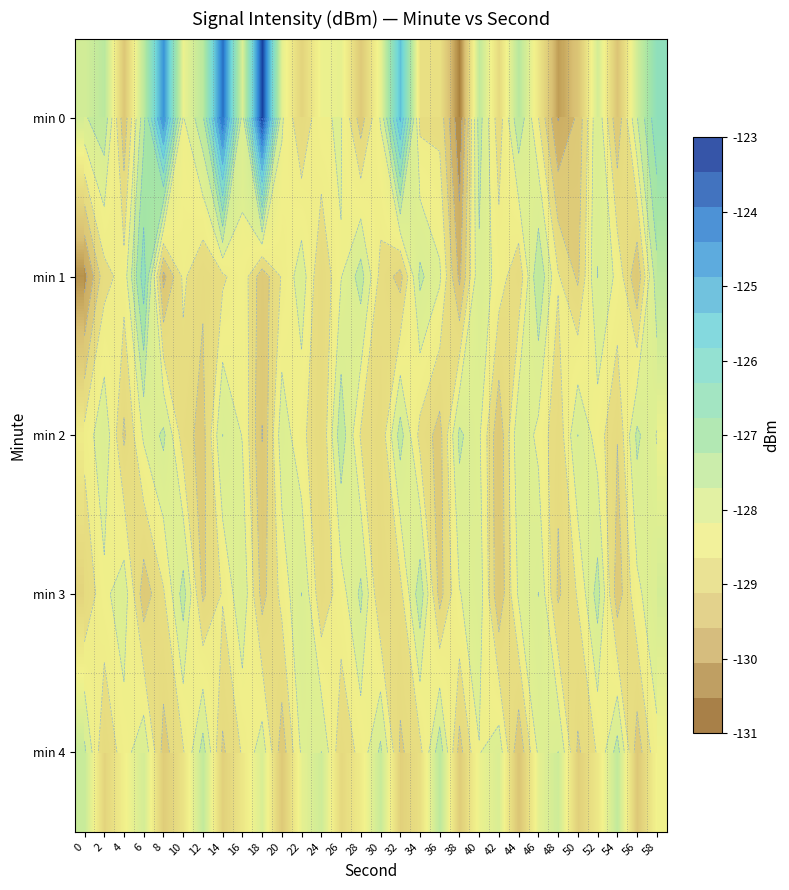

How many data points in min 4 are above -128?

10